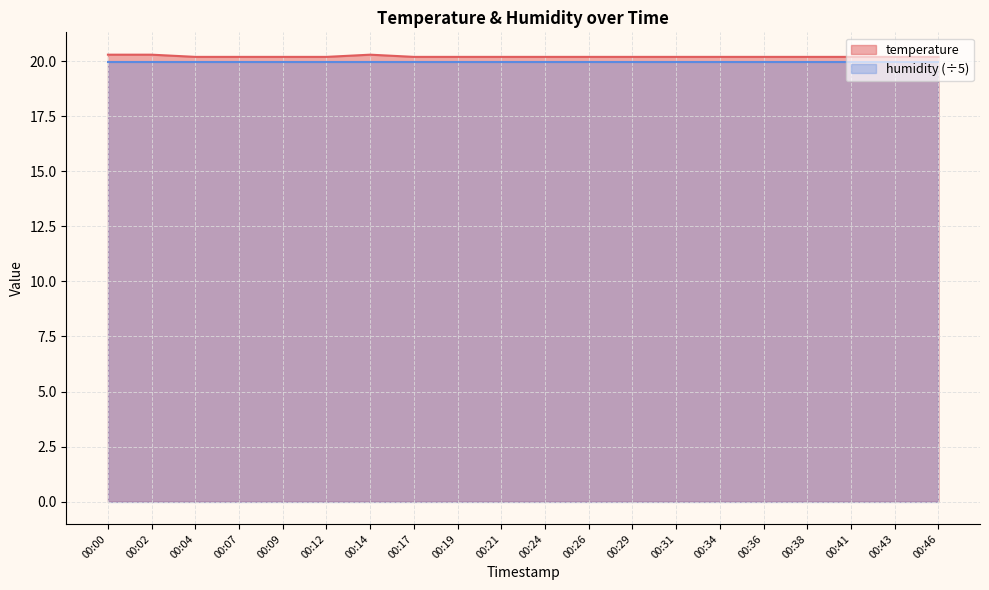

Rank the categories by value from highest to lowest.

00:00, 00:02, 00:14, 00:04, 00:07, 00:09, 00:12, 00:17, 00:19, 00:21, 00:24, 00:26, 00:29, 00:31, 00:34, 00:36, 00:38, 00:41, 00:43, 00:46